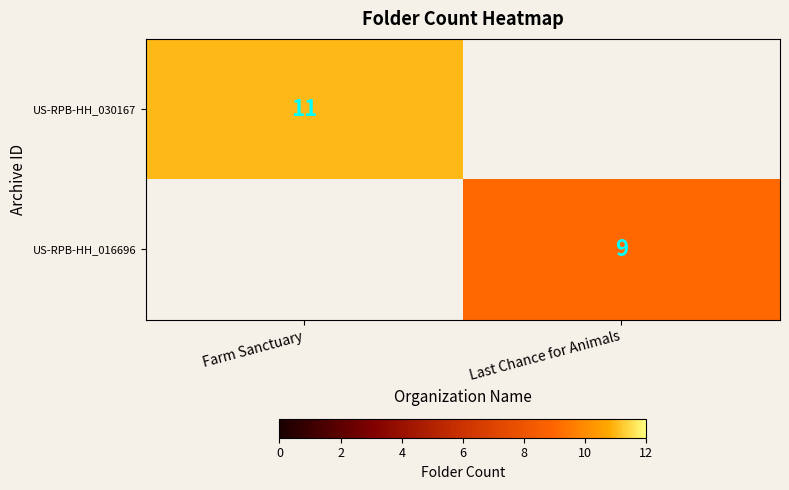

The value of US-RPB-HH_016696 at Last Chance for Animals is 13.3. True or false?

False